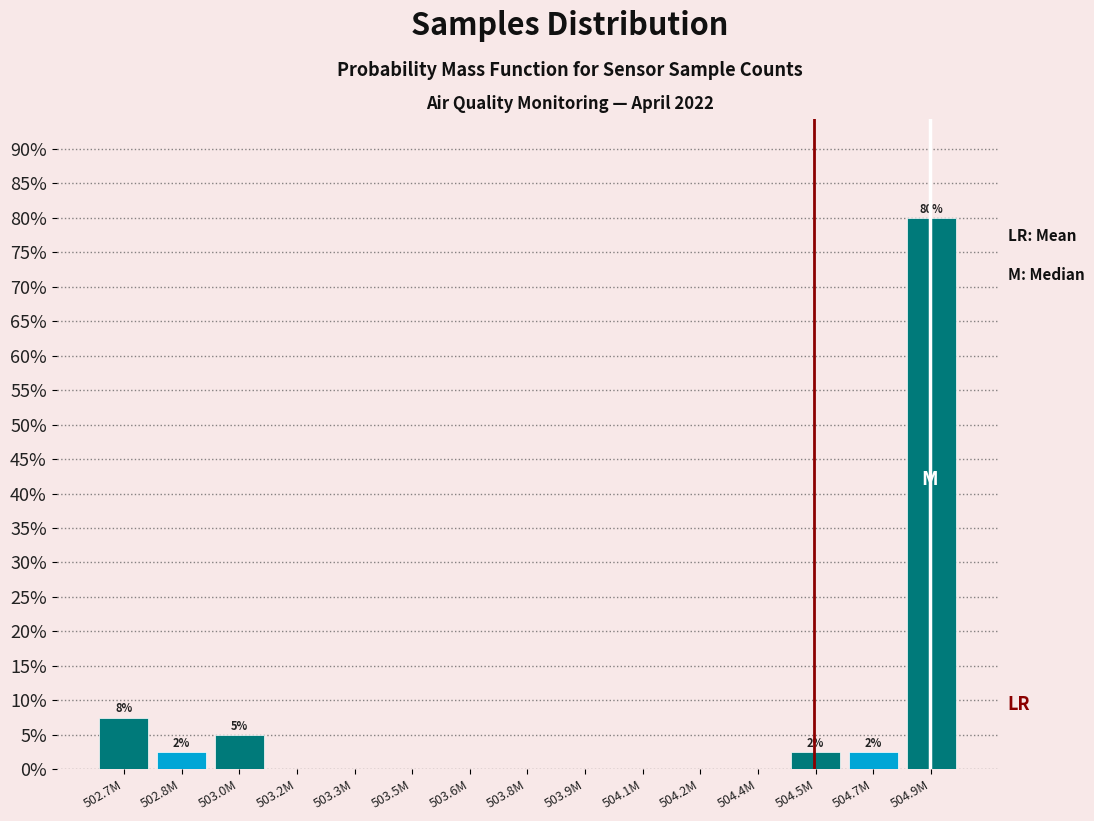

Reading left to right, transcribe all the data shown in this chart.

502.7M=7.5	502.8M=2.5	503.0M=5.0	503.2M=0.0	503.3M=0.0	503.5M=0.0	503.6M=0.0	503.8M=0.0	503.9M=0.0	504.1M=0.0	504.2M=0.0	504.4M=0.0	504.5M=2.5	504.7M=2.5	504.9M=80.0